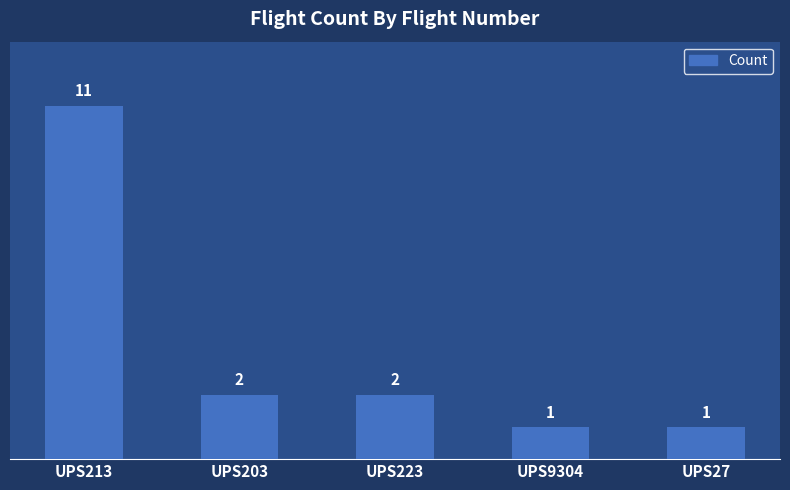

Where does the data first go above 2?

UPS213